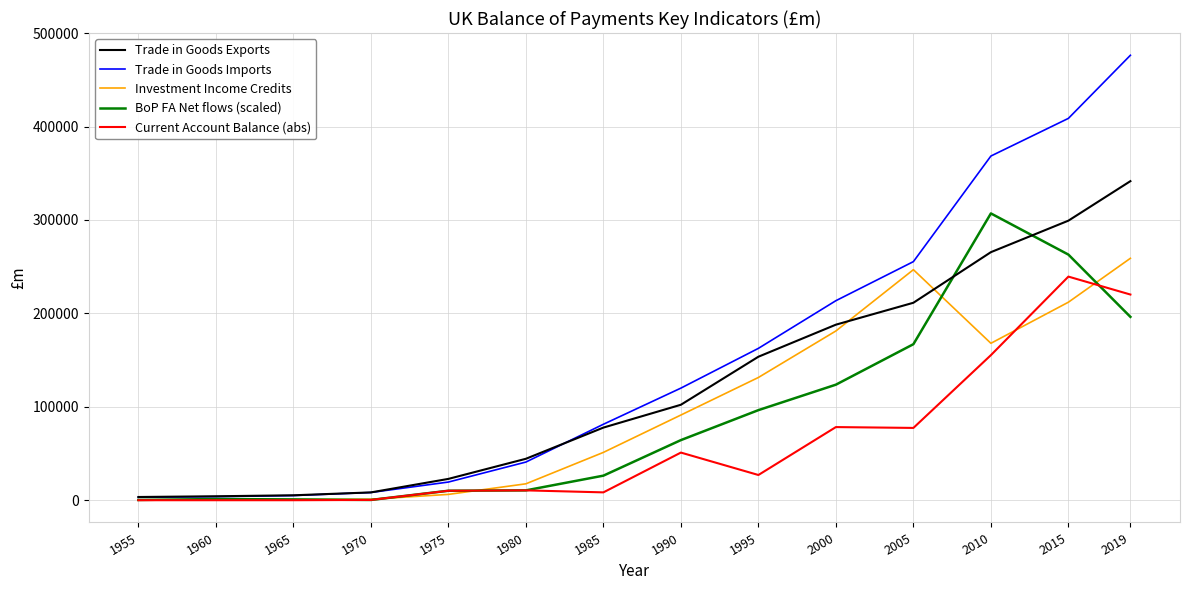

Does the chart have visible grid lines?

Yes